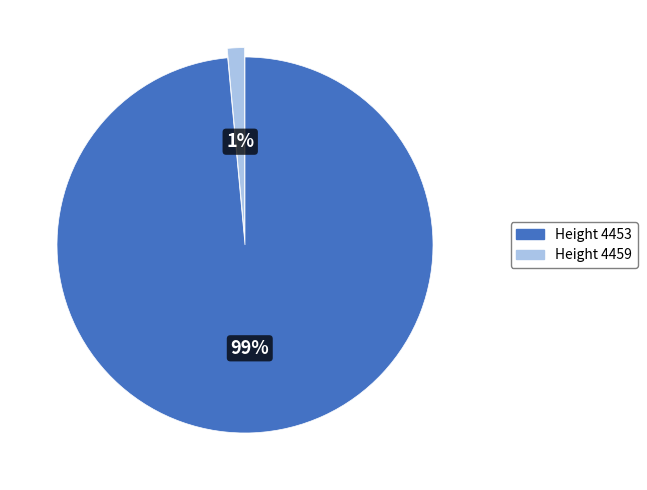

Count the number of slices in the pie.

2